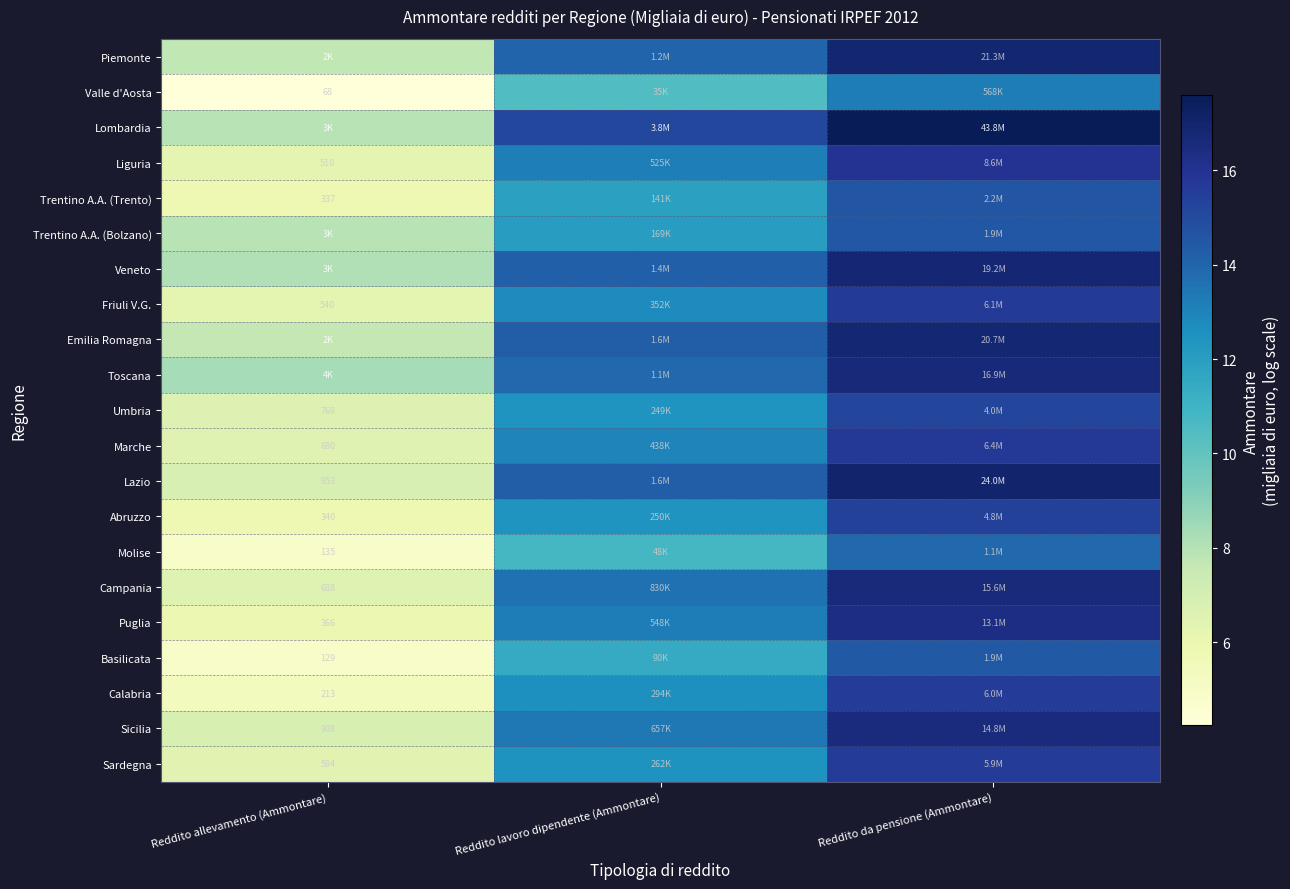

Is it true that Valle d'Aosta equals 13.3 at Reddito da pensione (Ammontare)?

True